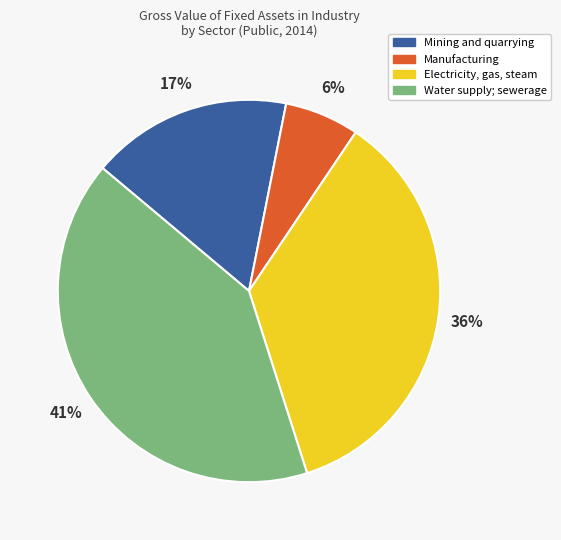

Rank the categories by value from highest to lowest.

Water supply; sewerage, Electricity, gas, steam, Mining and quarrying, Manufacturing